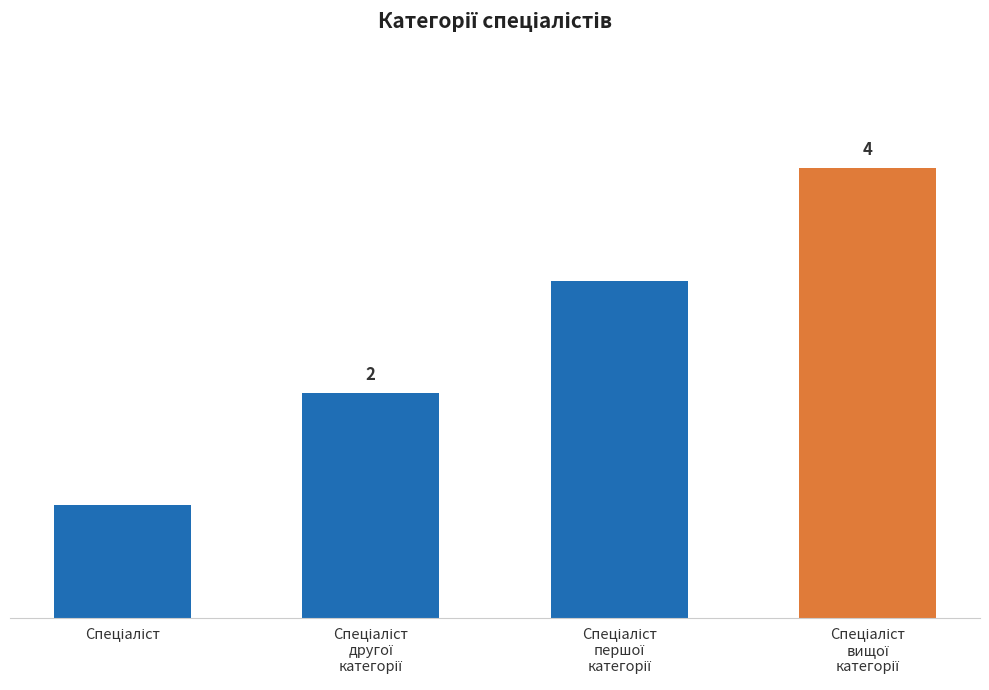

What is the difference between the maximum and second lowest values?

2